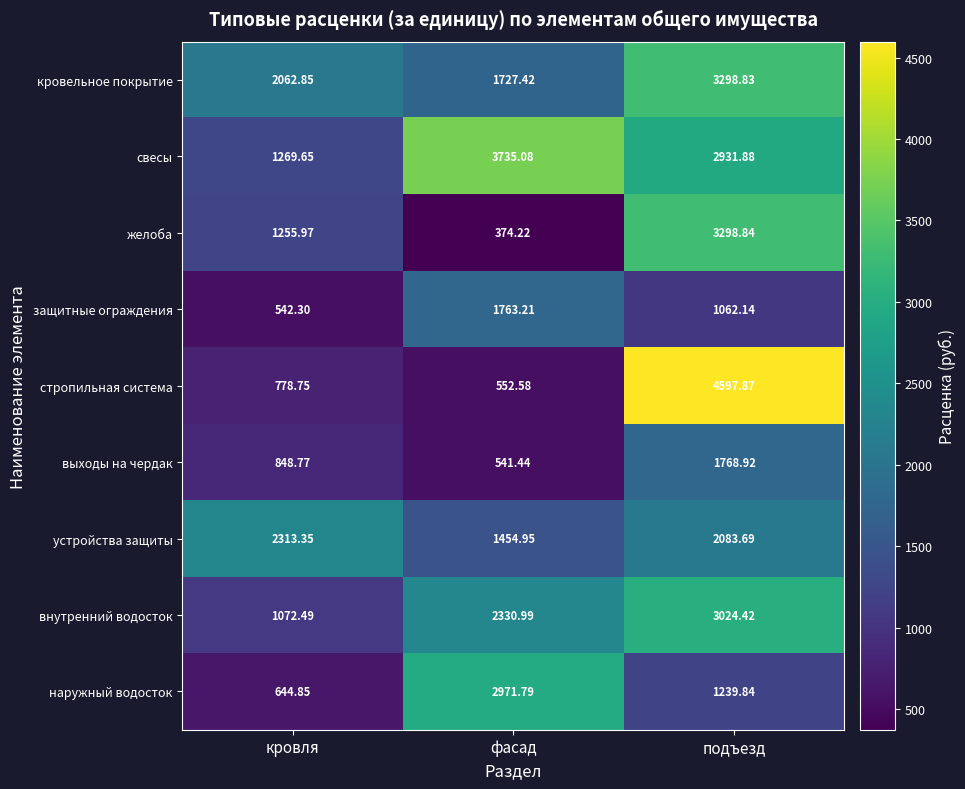

Is the value of кровельное покрытие at подъезд greater than the value of устройства защиты at подъезд?

Yes